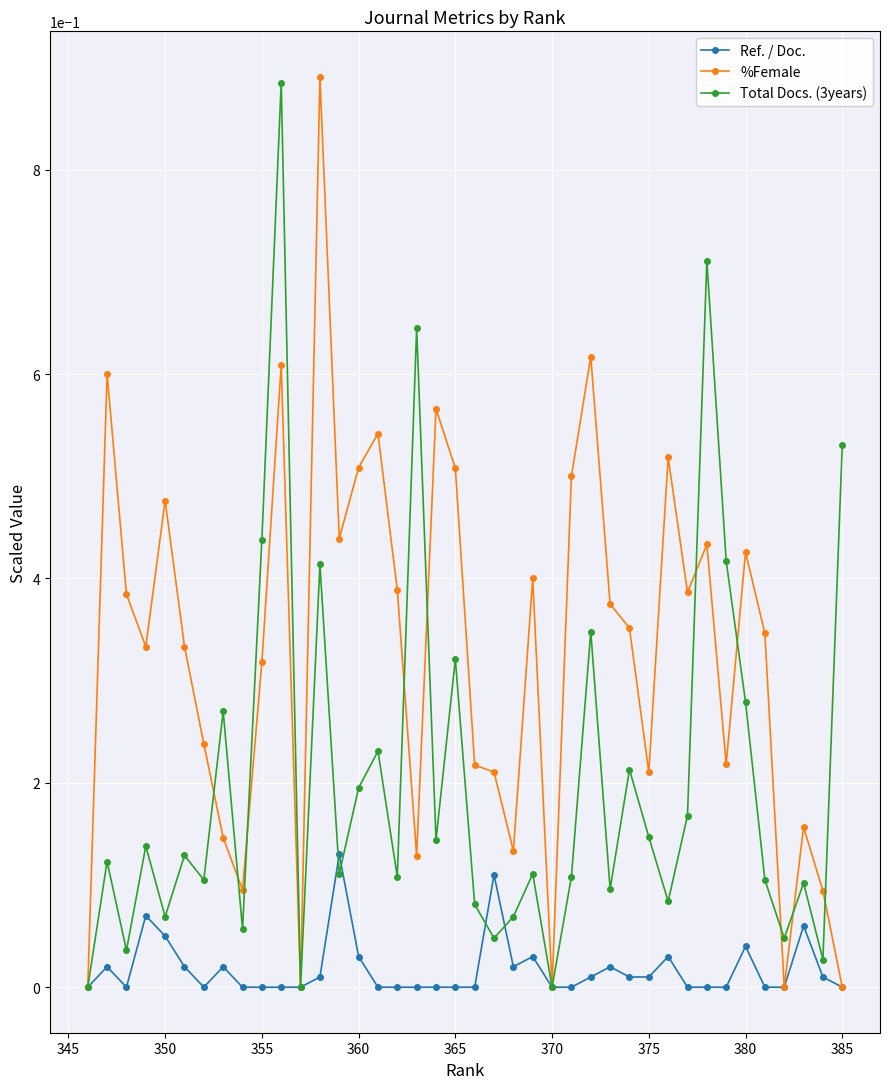

The Total Docs. (3years) series shows 0.4 at 380. True or false?

False